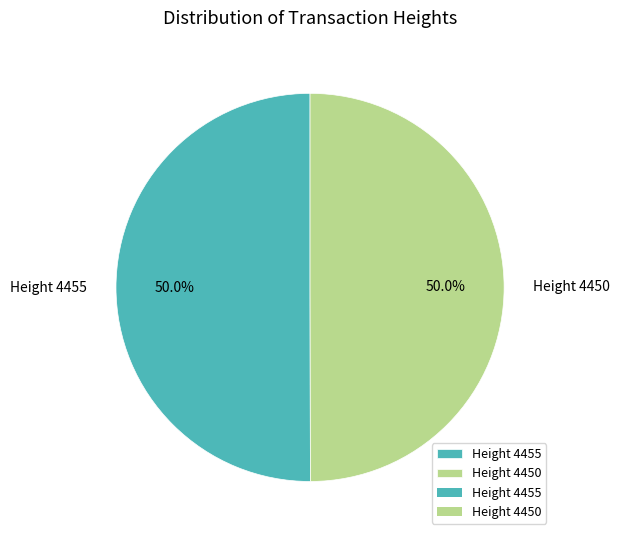

True or false: Height 4455 accounts for 50% of the total.

True